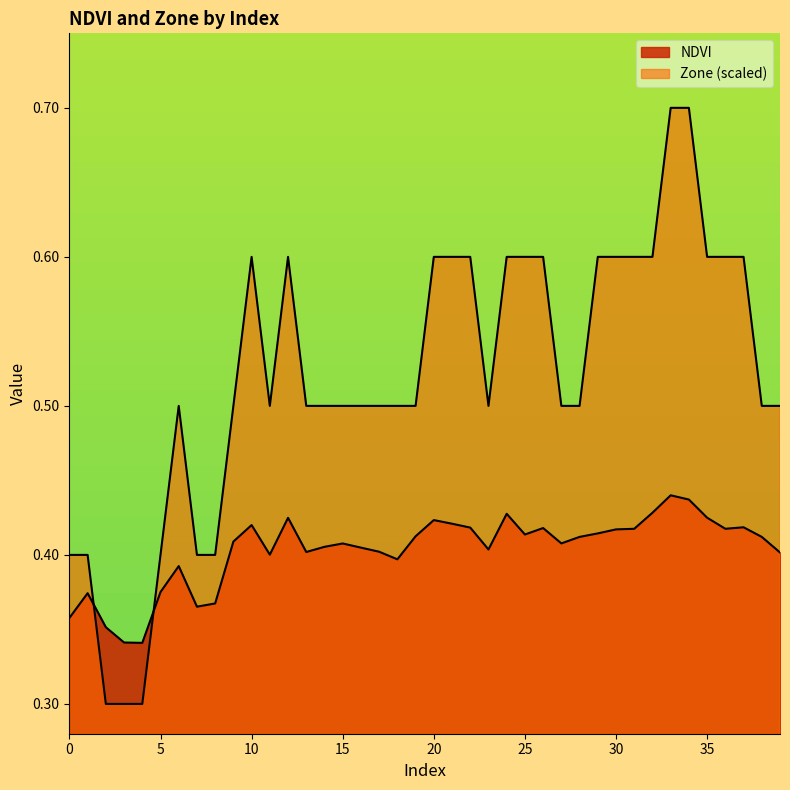

What are all the series names shown in the legend?

NDVI, Zone